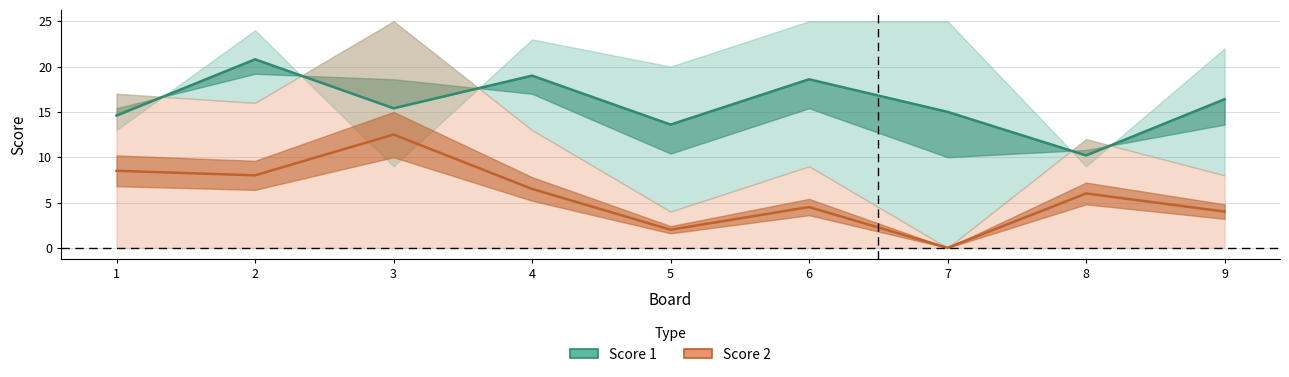

How many interior local peaks (higher than both neighbors) does the data have?

3